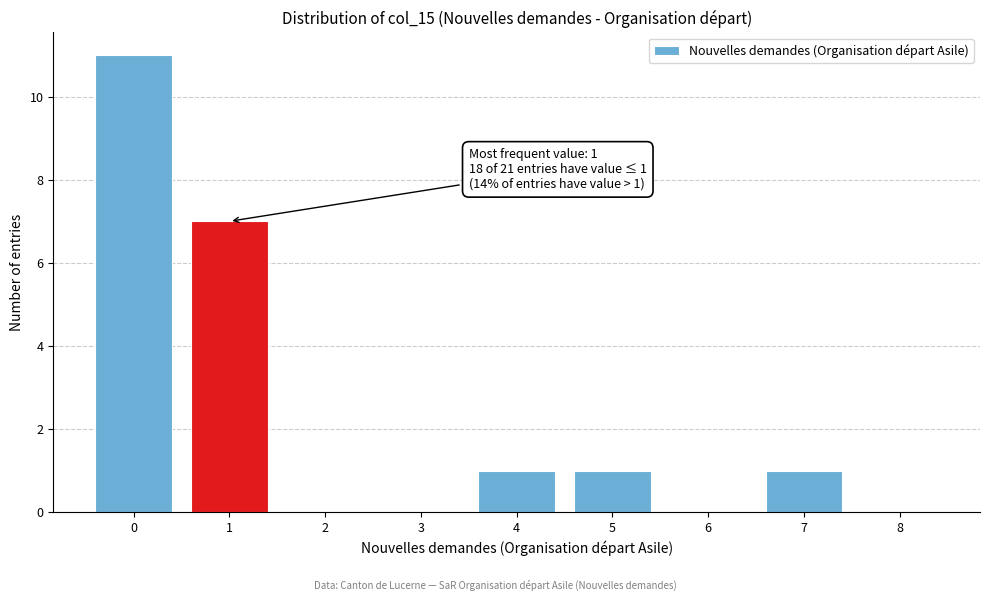

Over which range of the x-axis is the bar tallest?

-0.5 to 0.5